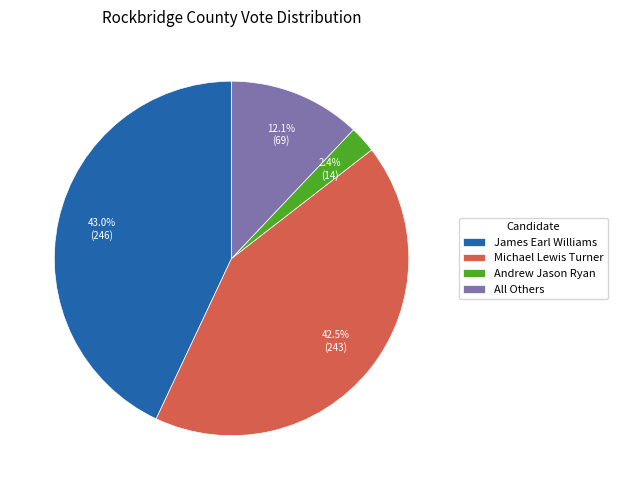

Approximately how many times larger is the value at James Earl Williams compared to All Others?

3.6